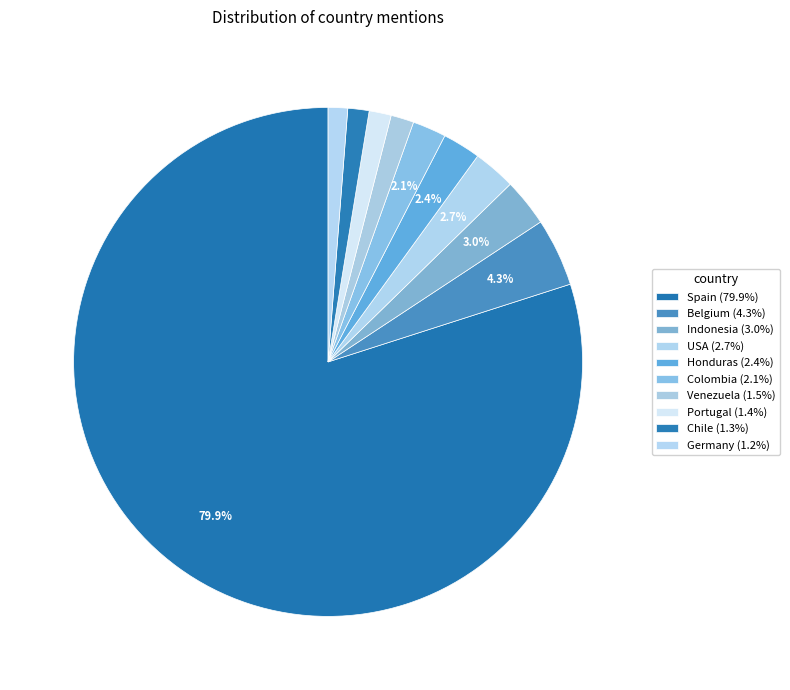

Count the number of slices in the pie.

10